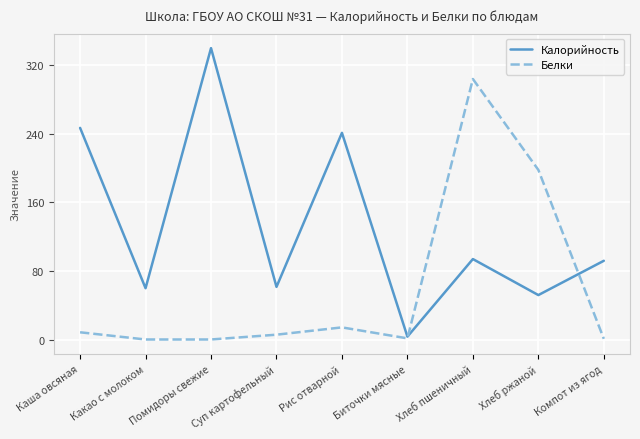

Where is Калорийность nearest to the value 171?

Рис отварной